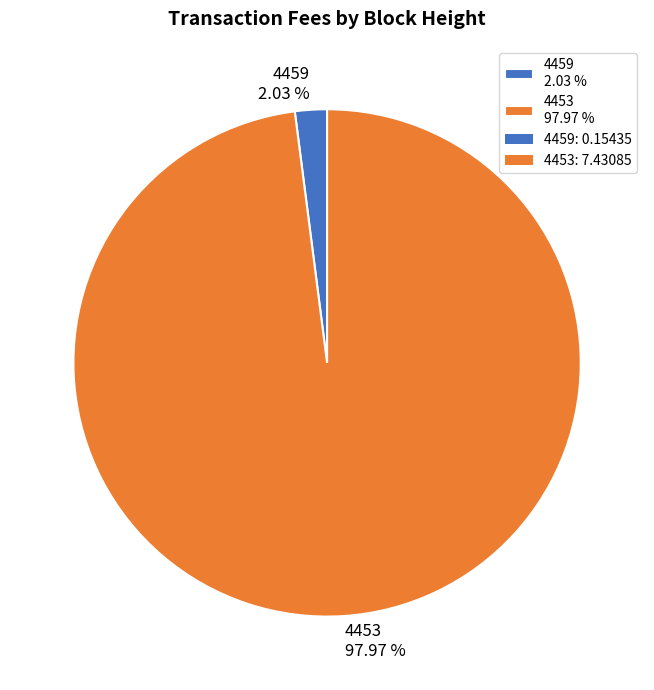

Which category has the smallest portion of the pie?

4459